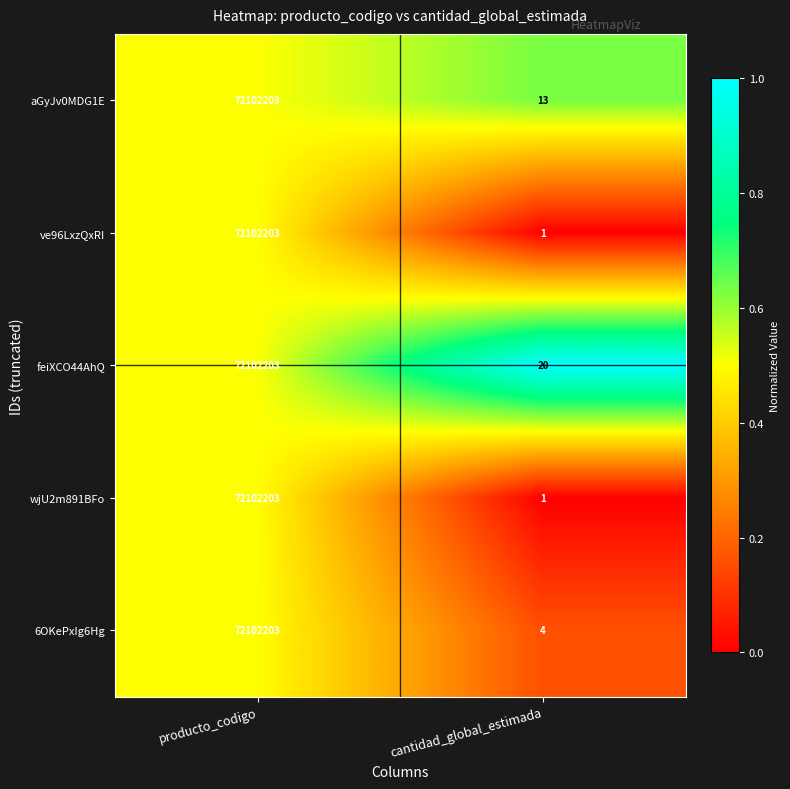

What is the difference between the wjU2m891BFo values at cantidad_global_estimada and producto_codigo?

72102202